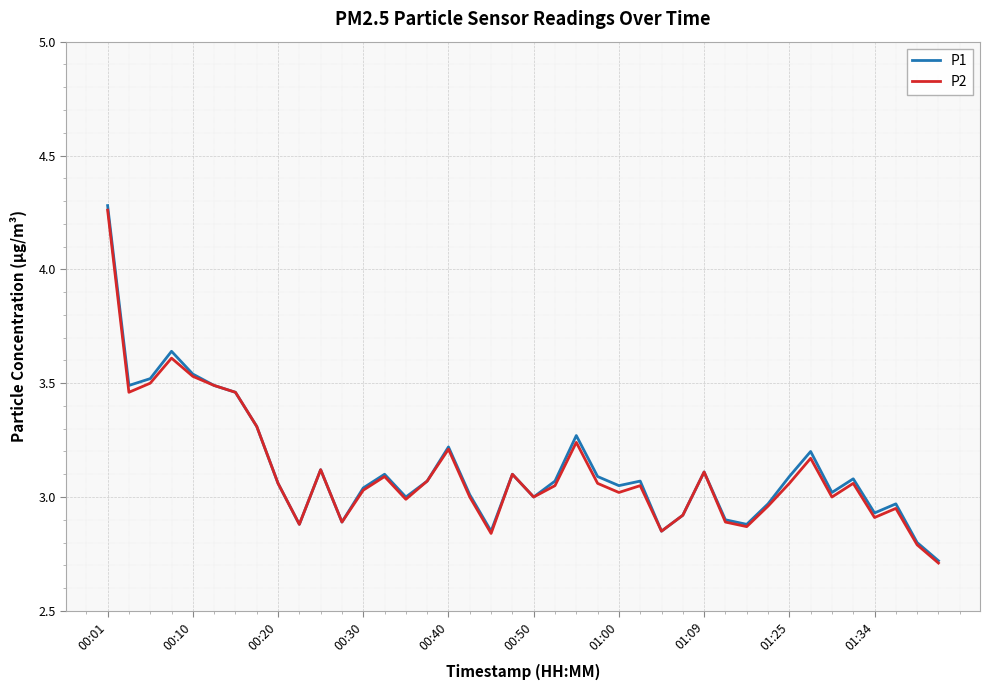

True or false: P2 has more than 2 interior local peaks.

True